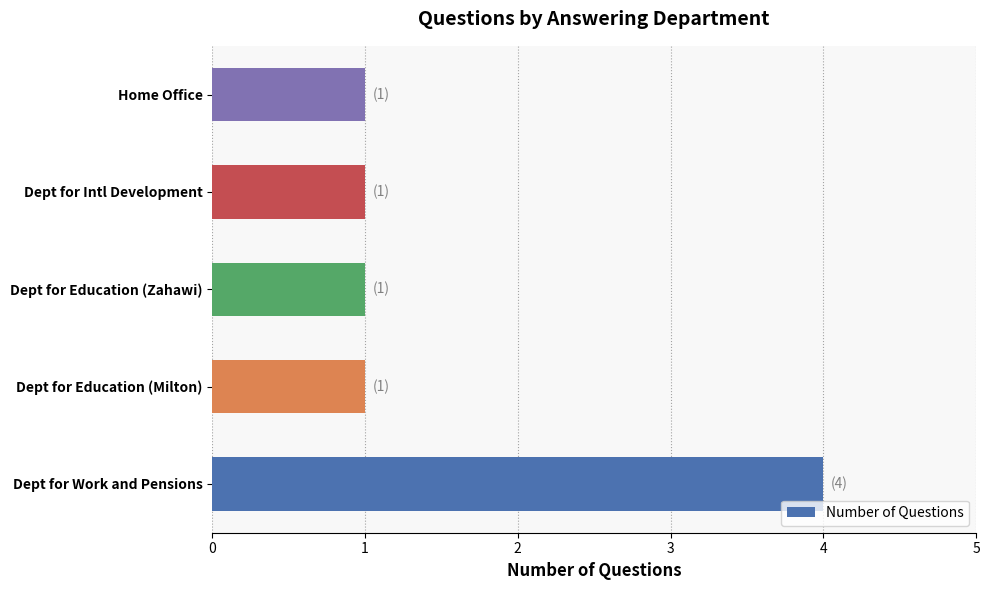

The value at Home Office is 2. True or false?

False